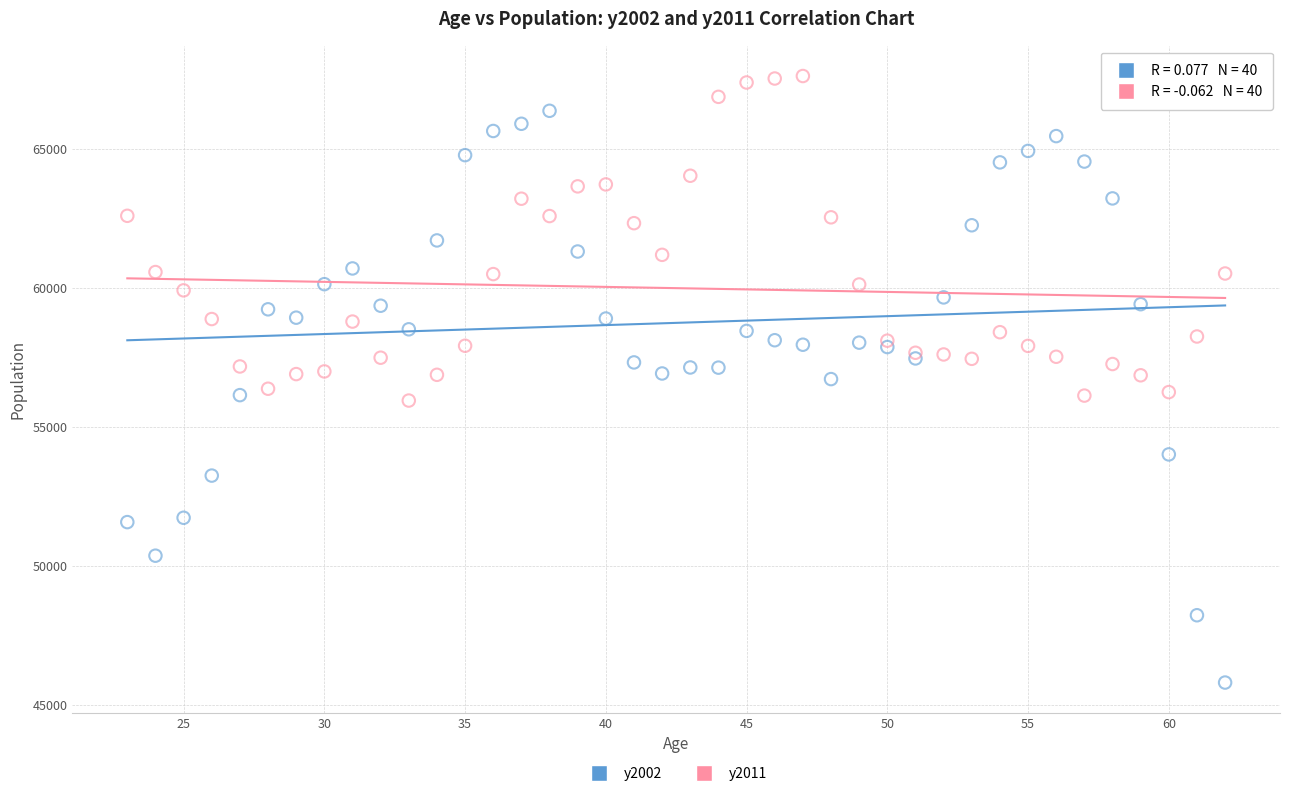

What is the X range (max minus min) for the scatter plot?

39